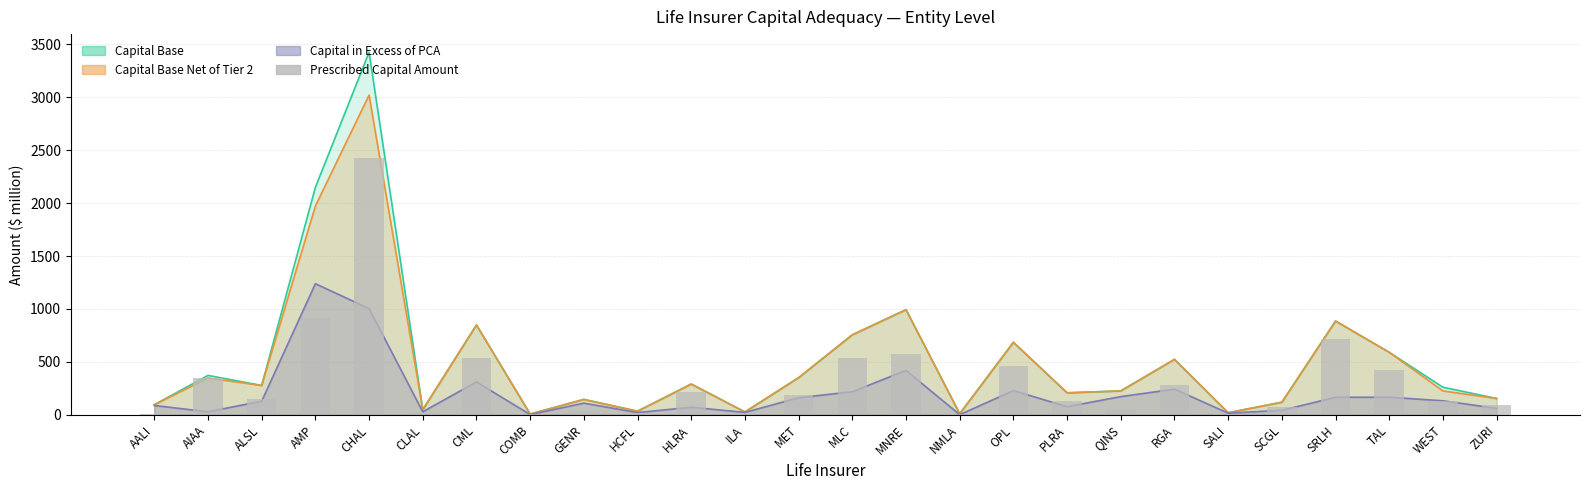

Reading left to right, extract all data points from this chart.

AALI=7.0	AIAA=343.9	ALSL=148.7	AMP=910.4	CHAL=2422.6	CLAL=20.0	CML=538.0	COMB=4.8	GENR=35.0	HCFL=12.8	HLRA=219.2	ILA=4.3	MET=189.8	MLC=537.7	MNRE=573.8	NMLA=8.8	OPL=456.8	PLRA=131.0	QINS=53.6	RGA=281.5	SALI=4.1	SCGL=76.3	SRLH=720.2	TAL=424.1	WEST=128.2	ZURI=93.3